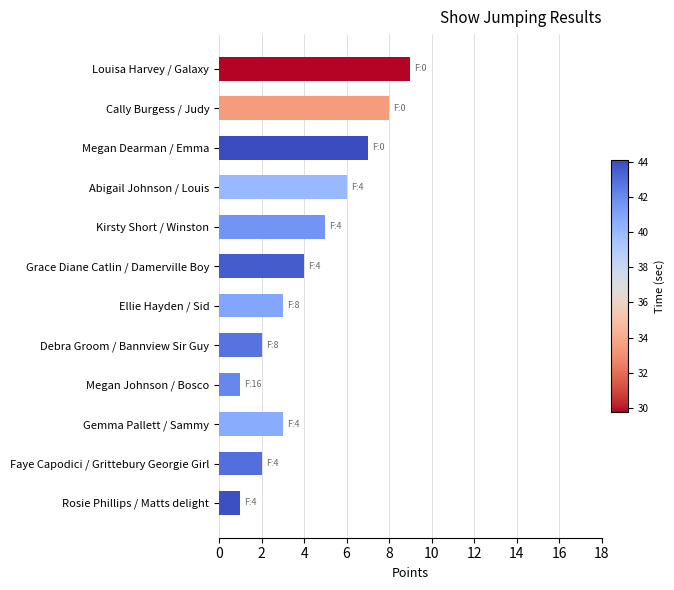

Is it true that the value at Abigail Johnson / Louis is 1?

False